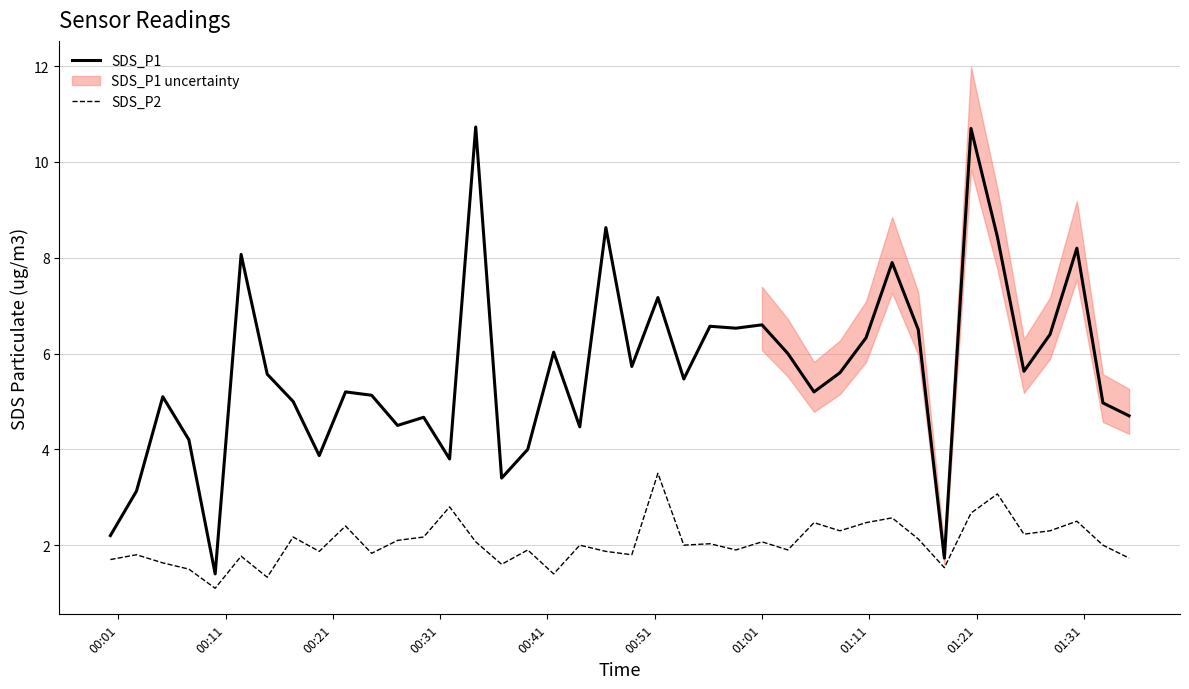

What is the sum of all SDS_P2 values?

82.2